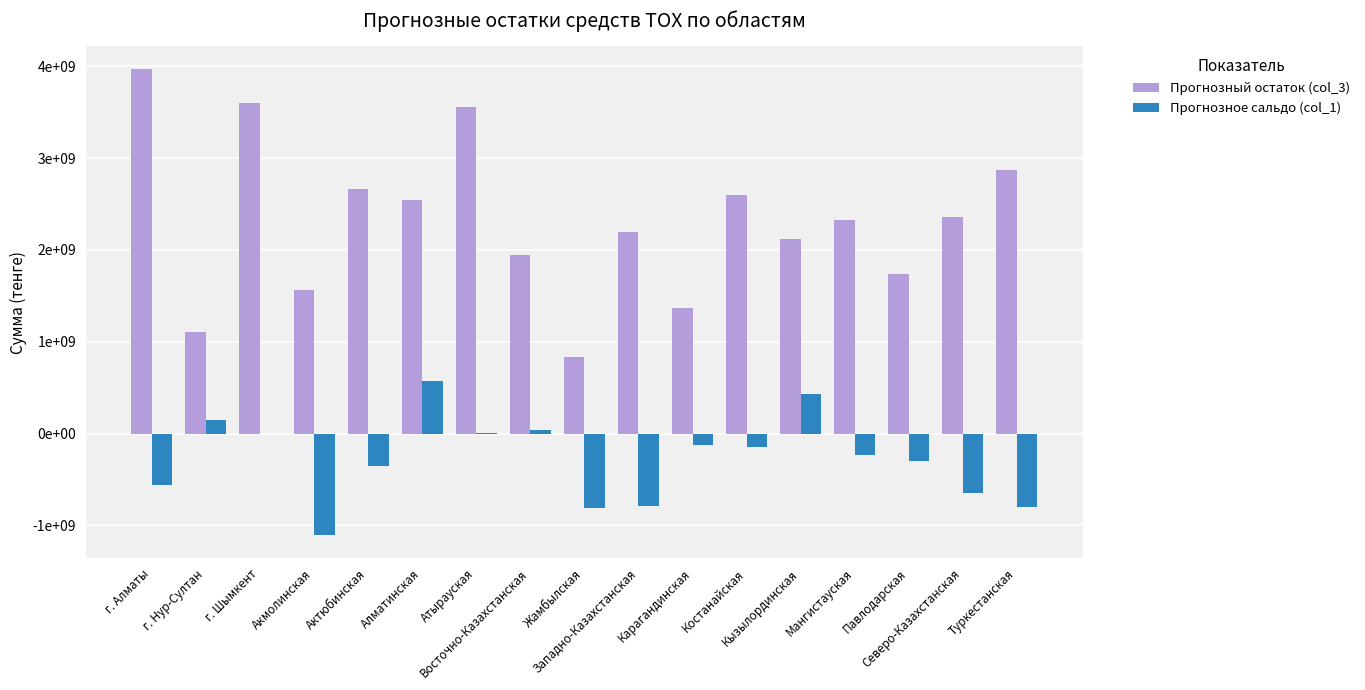

What is the greatest value displayed?

3966152780.2